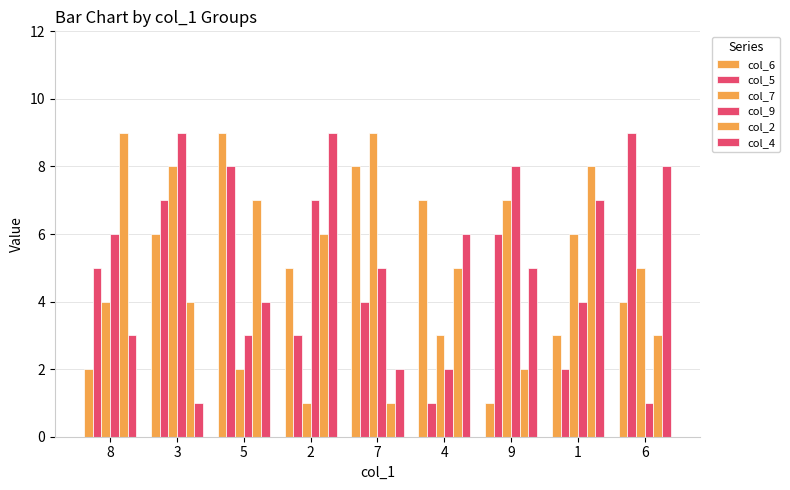

The value of col_9 at 2 is 5. True or false?

False